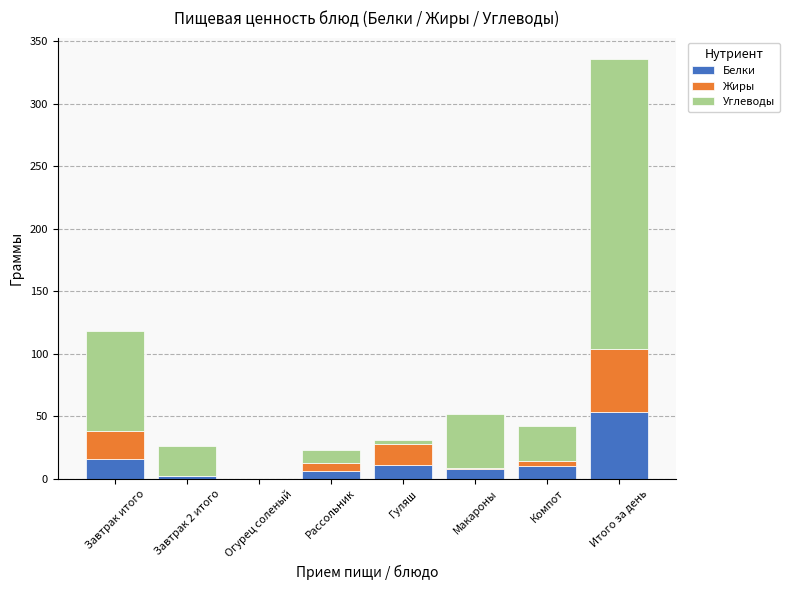

What is the total value across all series at Итого за день?

336